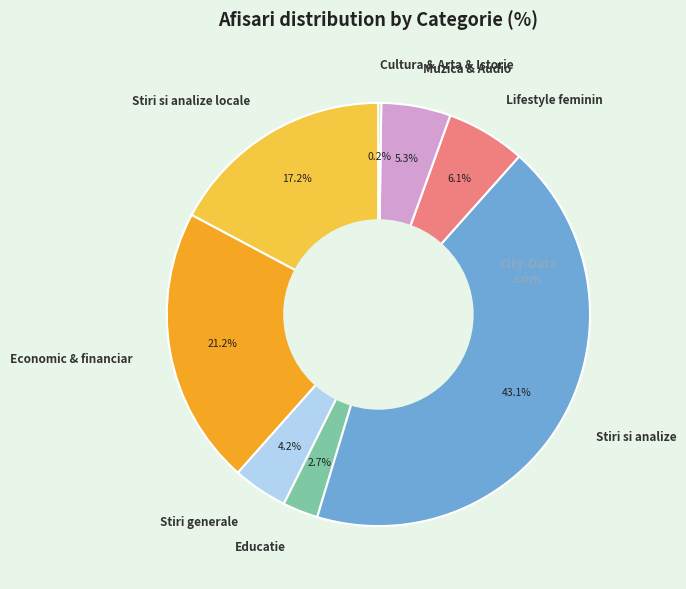

Which has a higher value, Stiri si analize or Stiri generale?

Stiri si analize